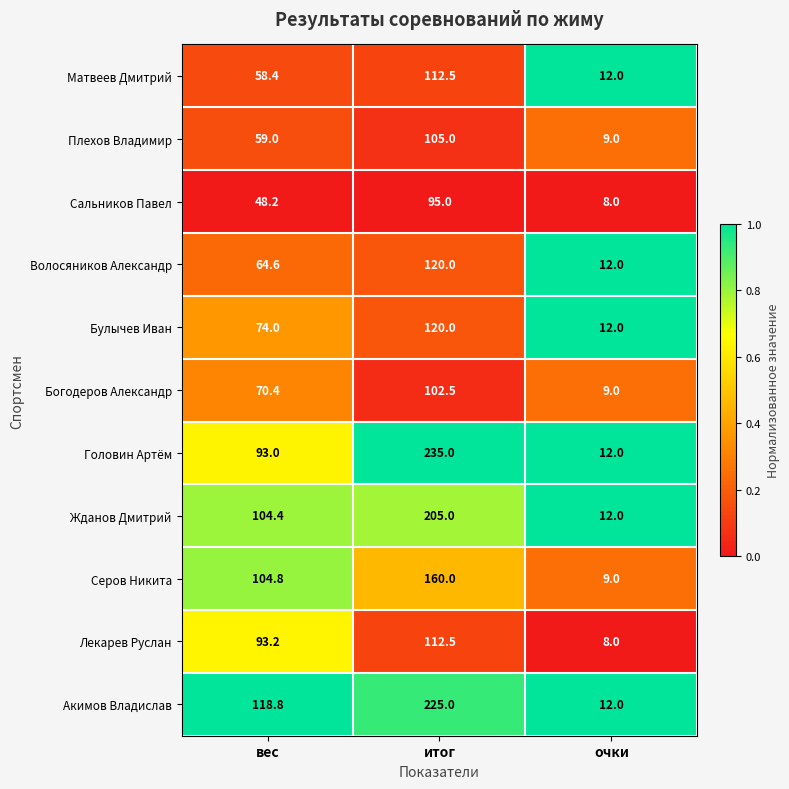

At вес, list the series in order from largest to smallest.

Акимов Владислав, Серов Никита, Жданов Дмитрий, Лекарев Руслан, Головин Артём, Булычев Иван, Богодеров Александр, Волосяников Александр, Плехов Владимир, Матвеев Дмитрий, Сальников Павел